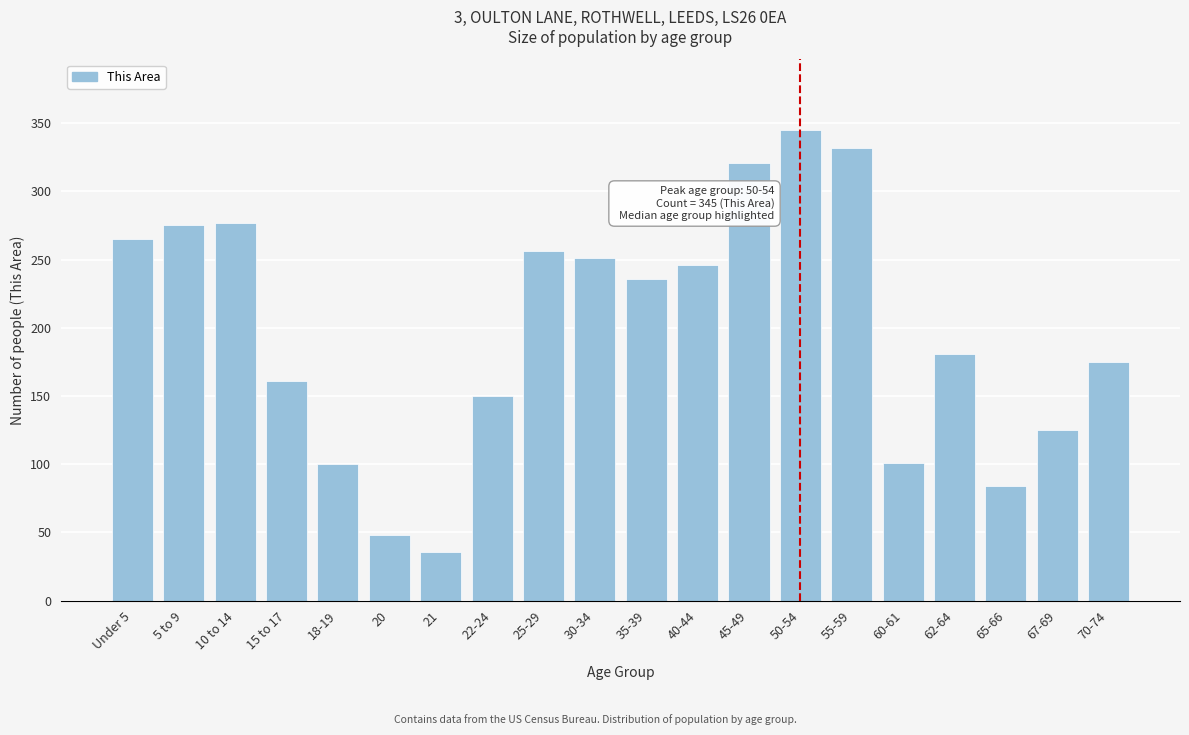

What is the minimum value shown in the chart?

36